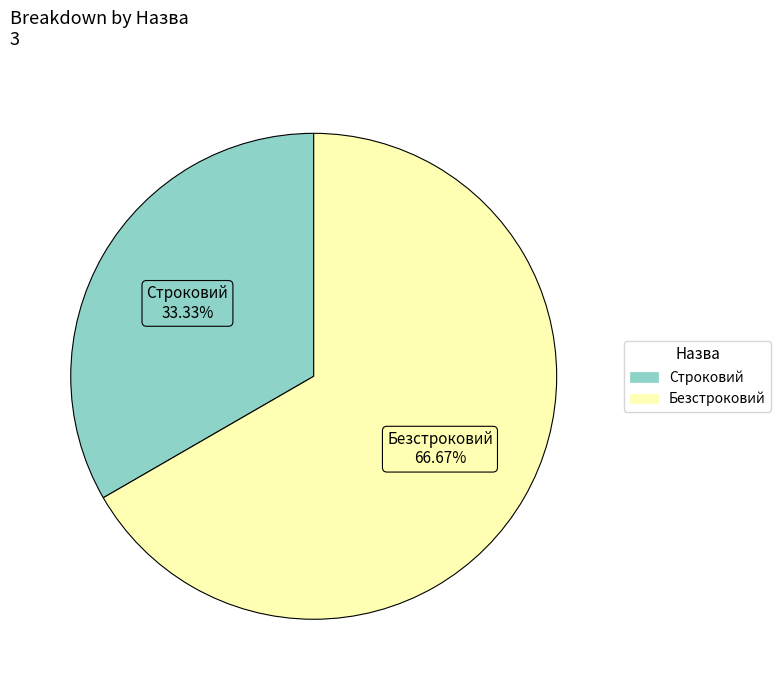

How many slices are in this pie chart?

2